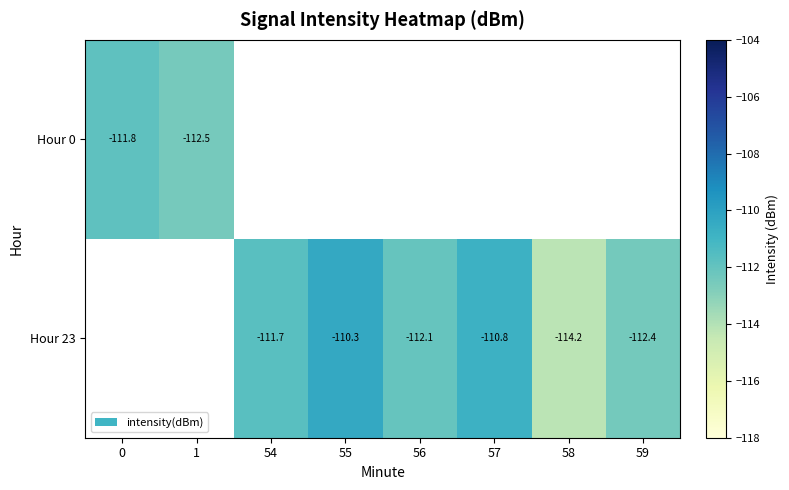

What is the maximum value shown in the chart?

-110.3